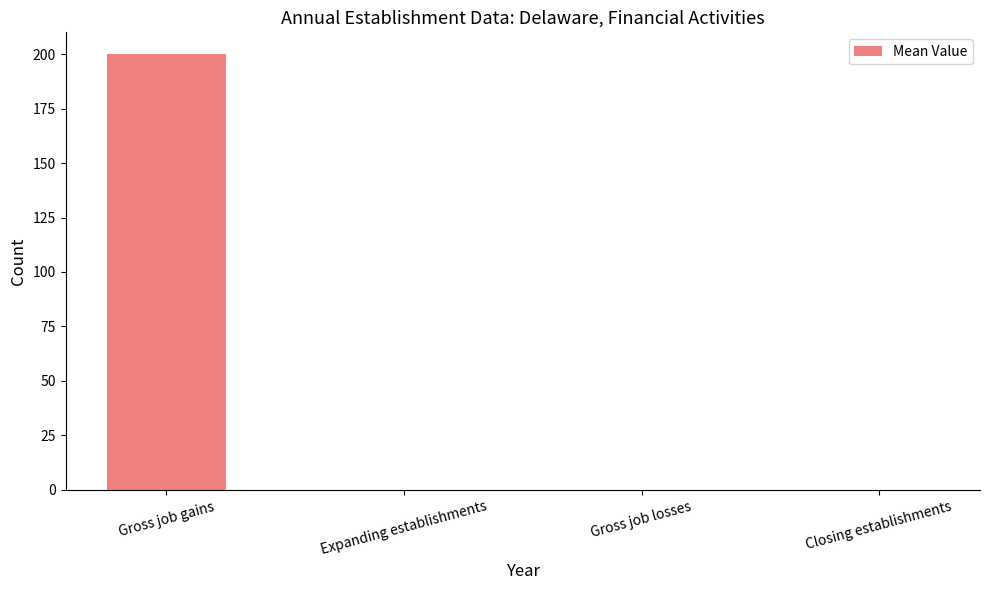

The chart shows a value of -130 at Gross job losses. True or false?

False